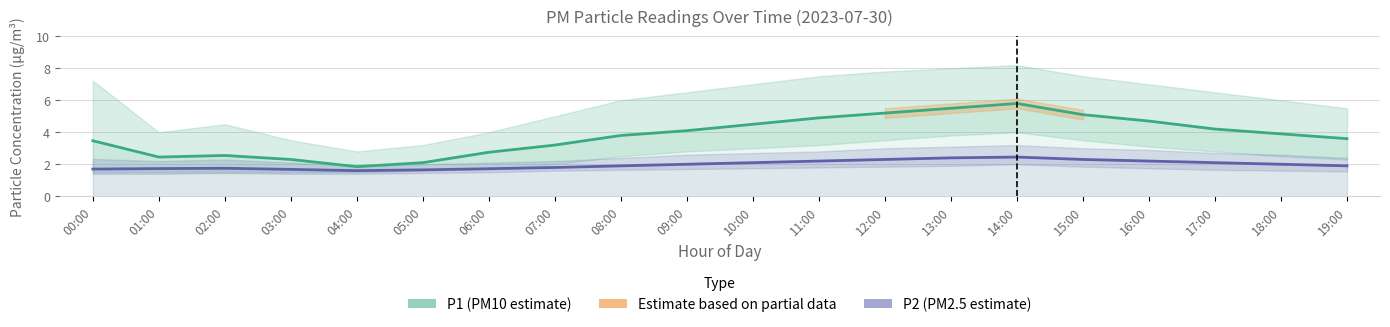

What is the lowest value of the P1 (PM10 estimate) series?

1.9